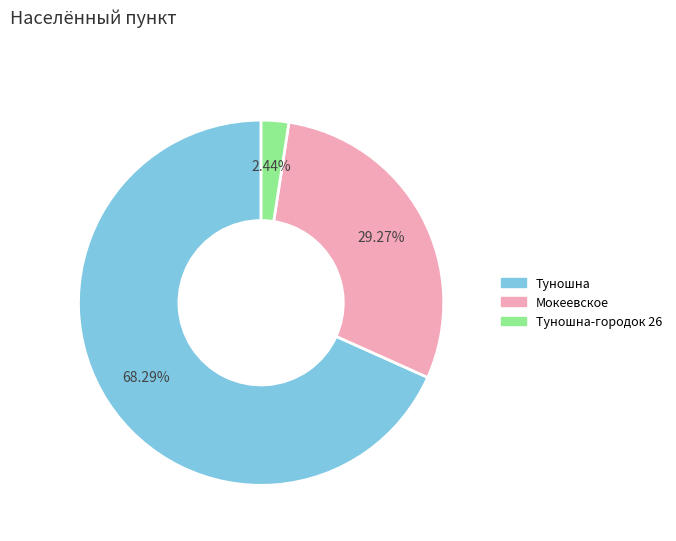

Does any single category account for the majority?

Yes